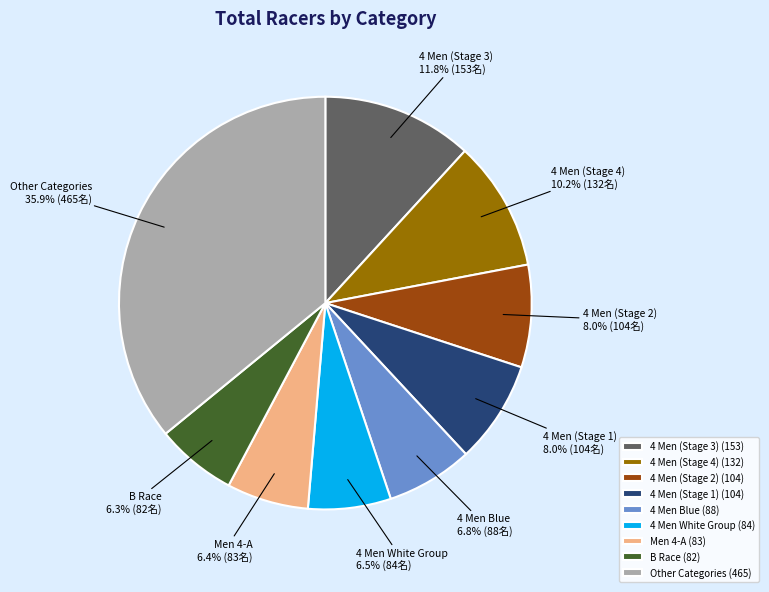

Count the number of slices in the pie.

9